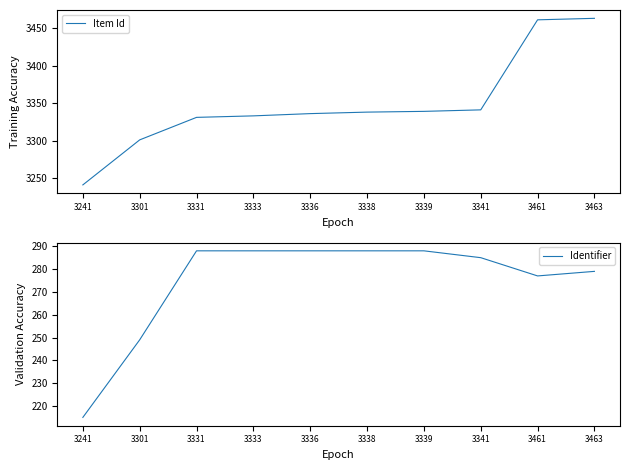

True or false: Item Id has more than 2 interior local peaks.

False